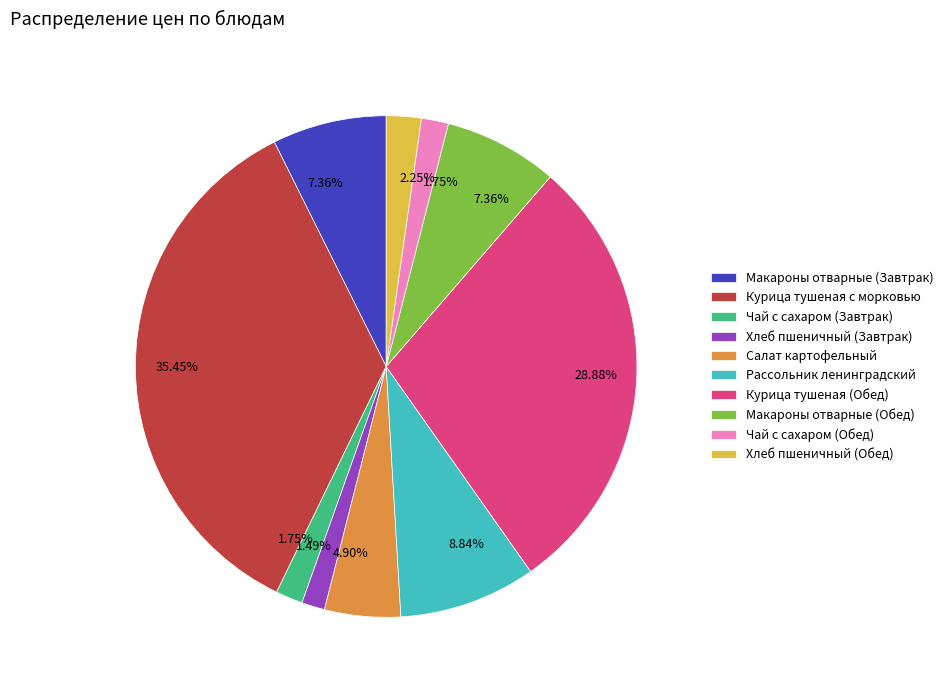

To the nearest percent, what percentage of the pie is Макароны отварные (Завтрак)?

7%